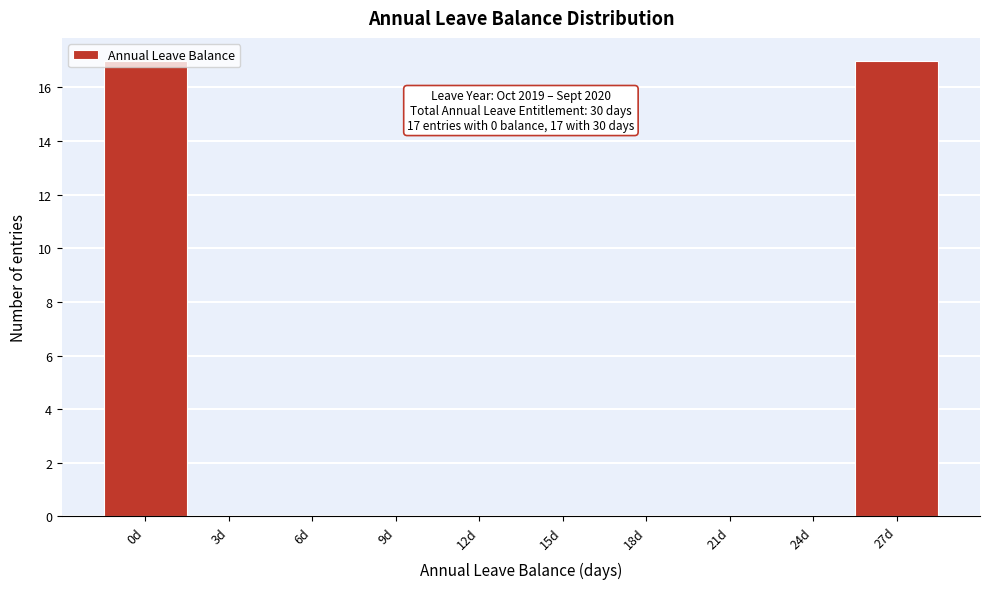

Between 27d and 6d, which is larger?

27d